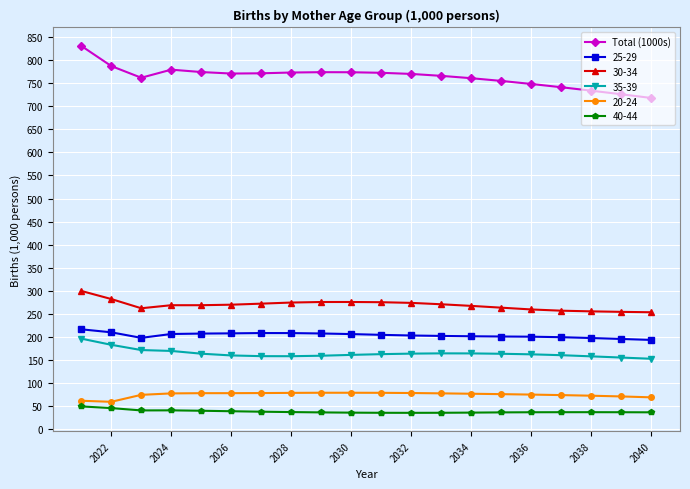

Which series has the largest range (max minus min)?

Total (1000s)